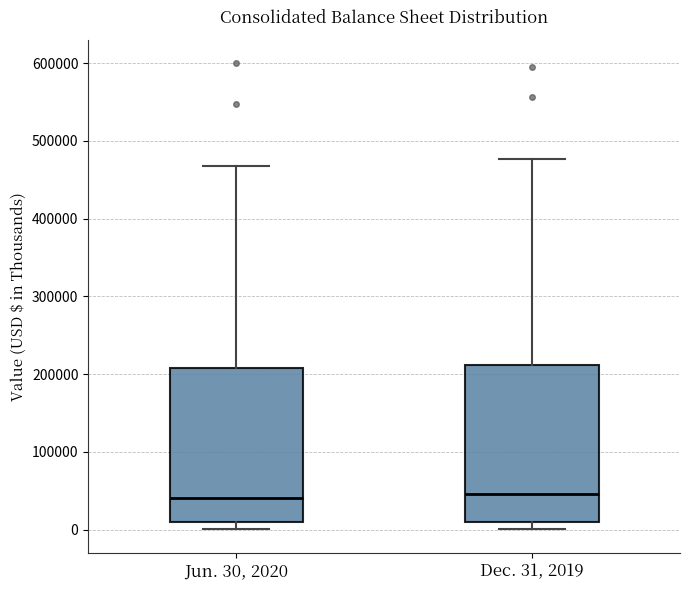

Reading left to right, transcribe this box plot: for each box, give where its median line is, the range the box spans, and where its two whiskers end, as read against the y-axis. The values are not printed on the chart, so give them approximately, as read against the axis.

Jun. 30, 2020: median 40000, box 10000 to 210000, whiskers 0 to 470000
Dec. 31, 2019: median 50000, box 10000 to 210000, whiskers 0 to 480000